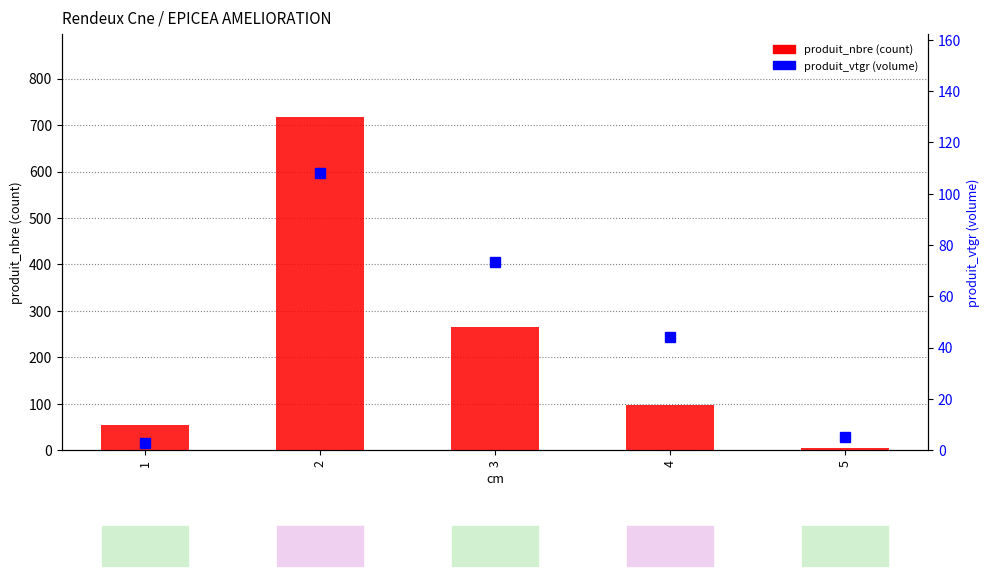

What is the sum of all produit_vtgr (volume) values?

233.8